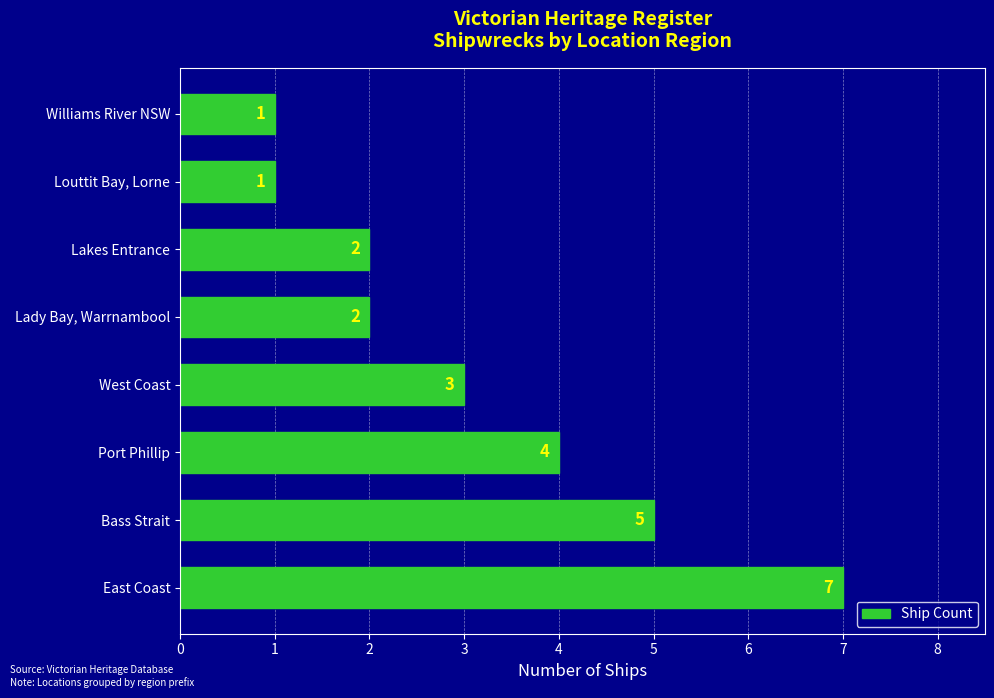

The chart shows a value of 3 at East Coast. True or false?

False